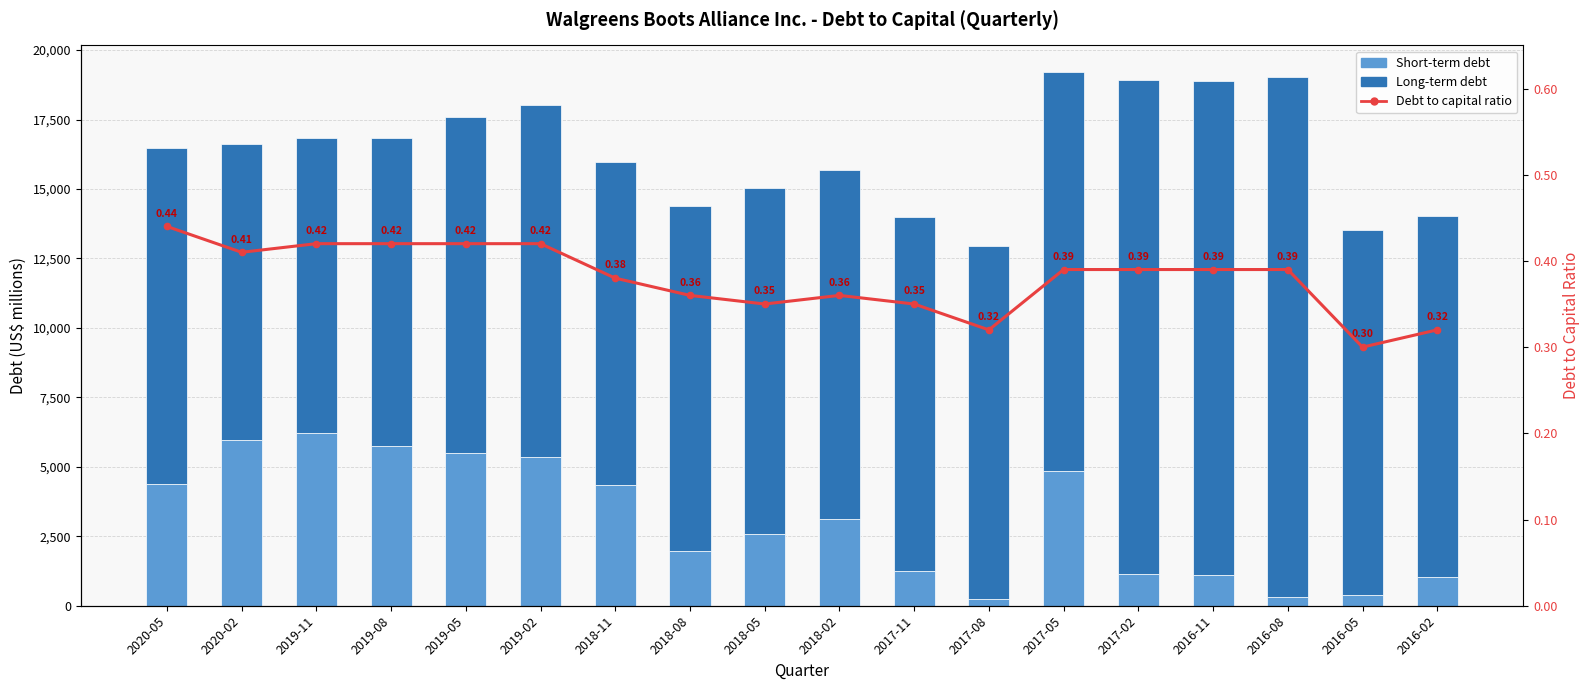

What is the greatest value displayed?

18705.0